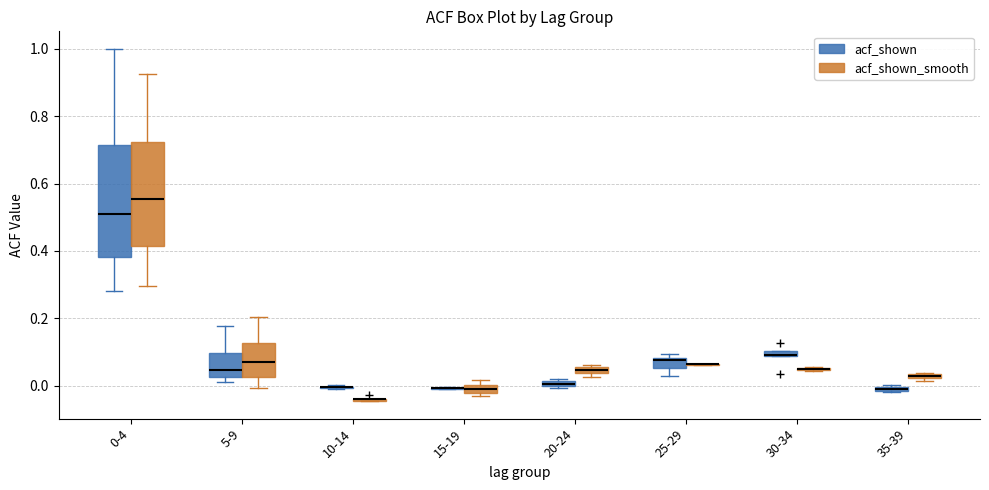

Where is the lower edge of the box for 0-4 (acf_shown) on the y-axis? The values are not printed on the chart, so give them approximately, as read against the axis.

0.38